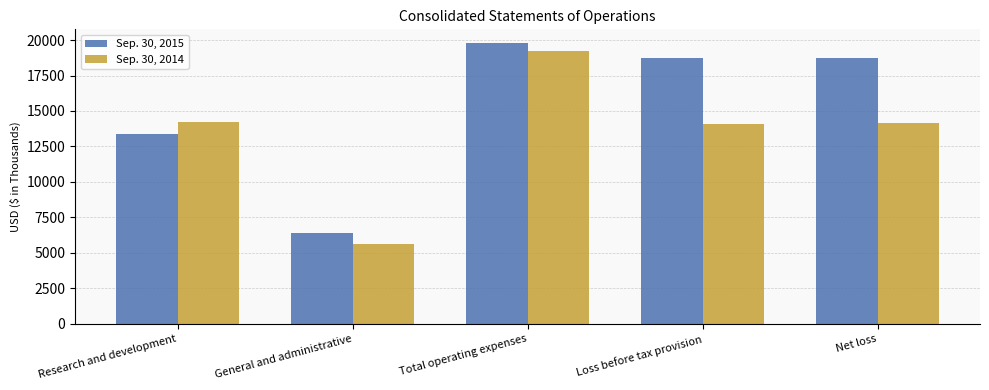

List the series in order of their peak value, lowest first.

Sep. 30, 2014, Sep. 30, 2015